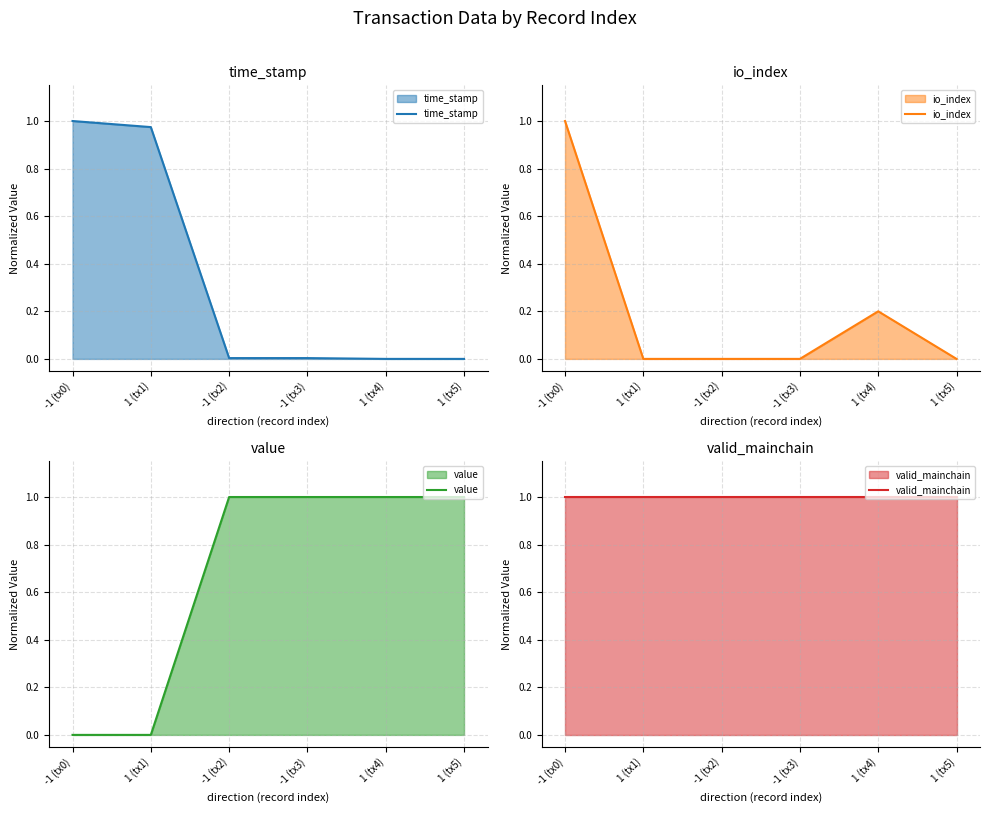

Rank the series at 1 (tx4) from lowest to highest value.

time_stamp, io_index, value, valid_mainchain